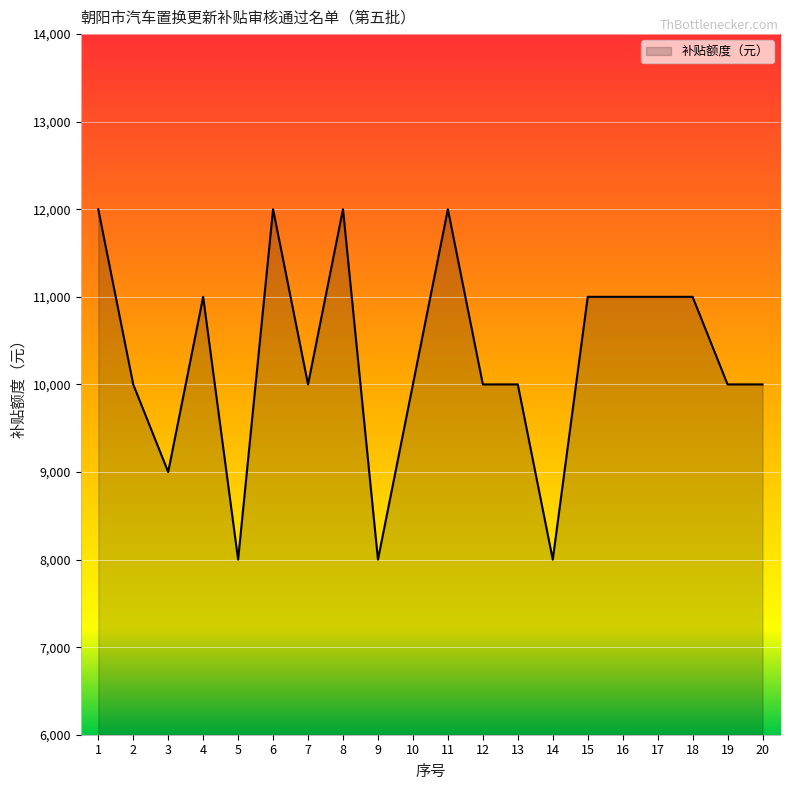

How many distinct data groups are displayed?

1